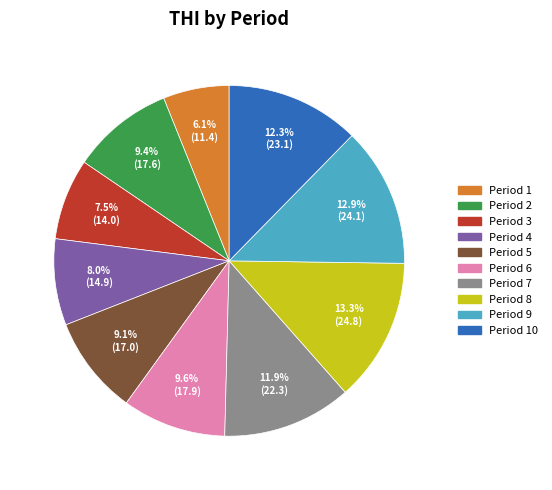

Which category has the smallest portion of the pie?

Period 1